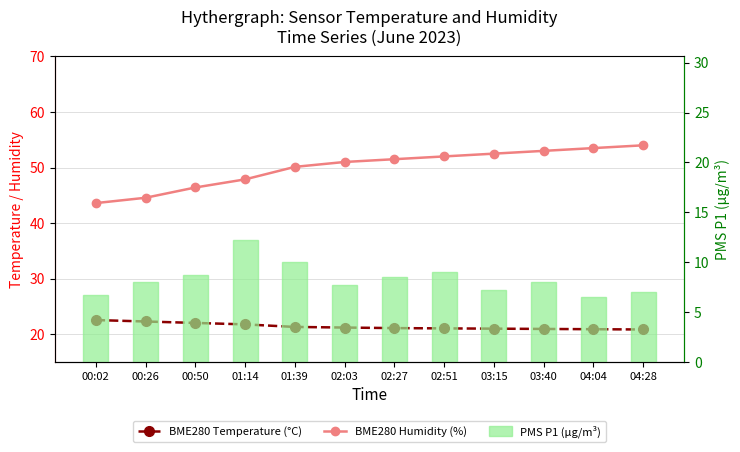

What is the highest value of the BME280 Humidity (%) series?

54.0